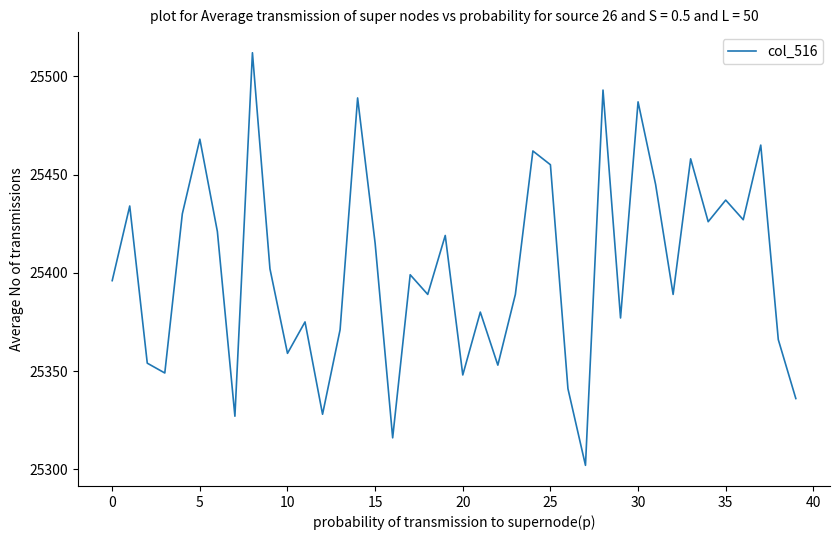

What is the difference between the maximum and minimum values?

210